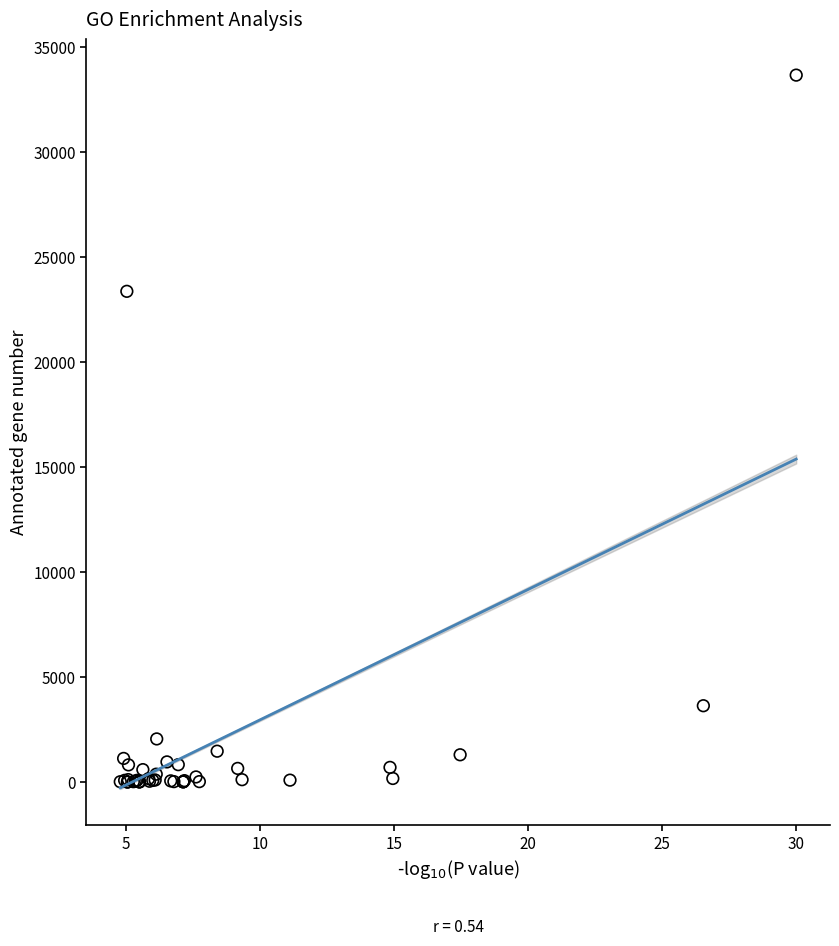

What Y value in the scatter plot is closest to 16851?

23387